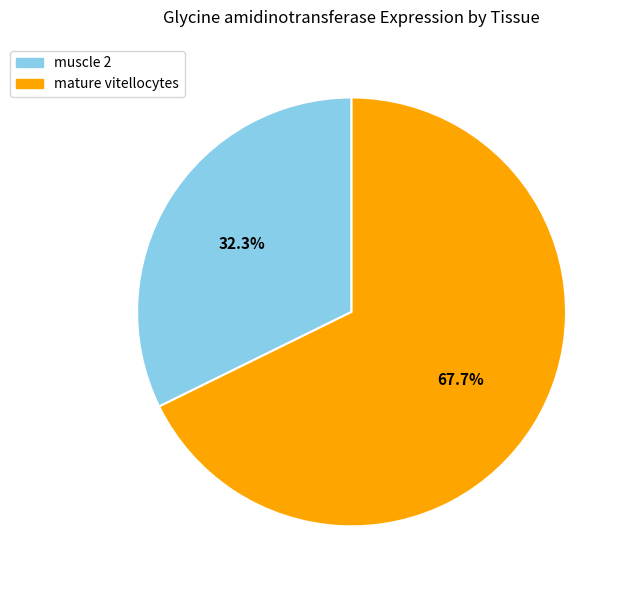

Between muscle 2 and mature vitellocytes, which is larger?

mature vitellocytes